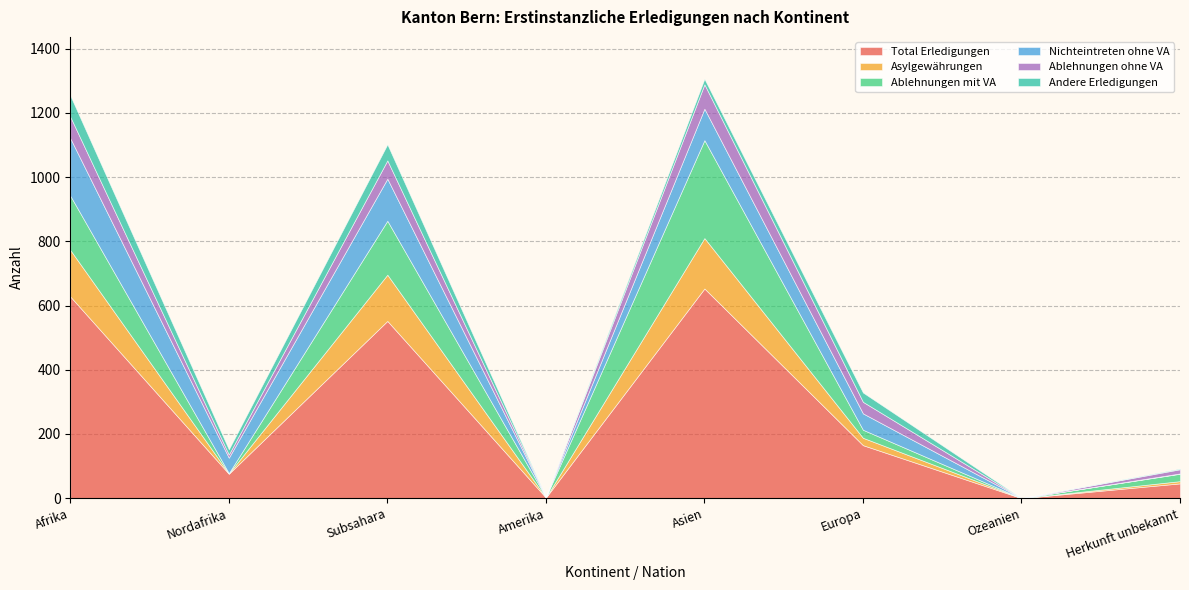

Reading left to right, what are all the values shown in this chart?

Total Erledigungen: 628	76	552	2	653	165	0	46
Asylgewährungen: 145	1	144	0	157	23	0	7
Ablehnungen mit VA: 169	1	168	1	305	25	0	23
Nichteintreten ohne VA: 179	48	131	0	98	51	0	1
Ablehnungen ohne VA: 67	10	57	1	76	36	0	13
Andere Erledigungen: 66	16	50	0	17	29	0	2